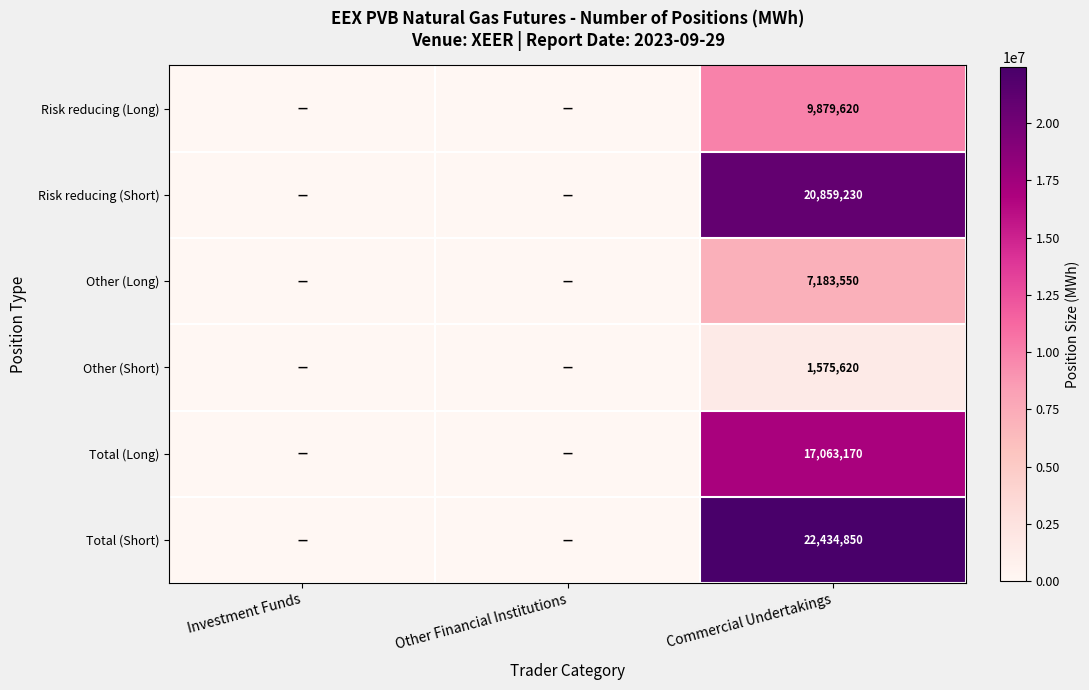

Is it true that Risk reducing (Short) equals 10299984 at Commercial Undertakings?

False